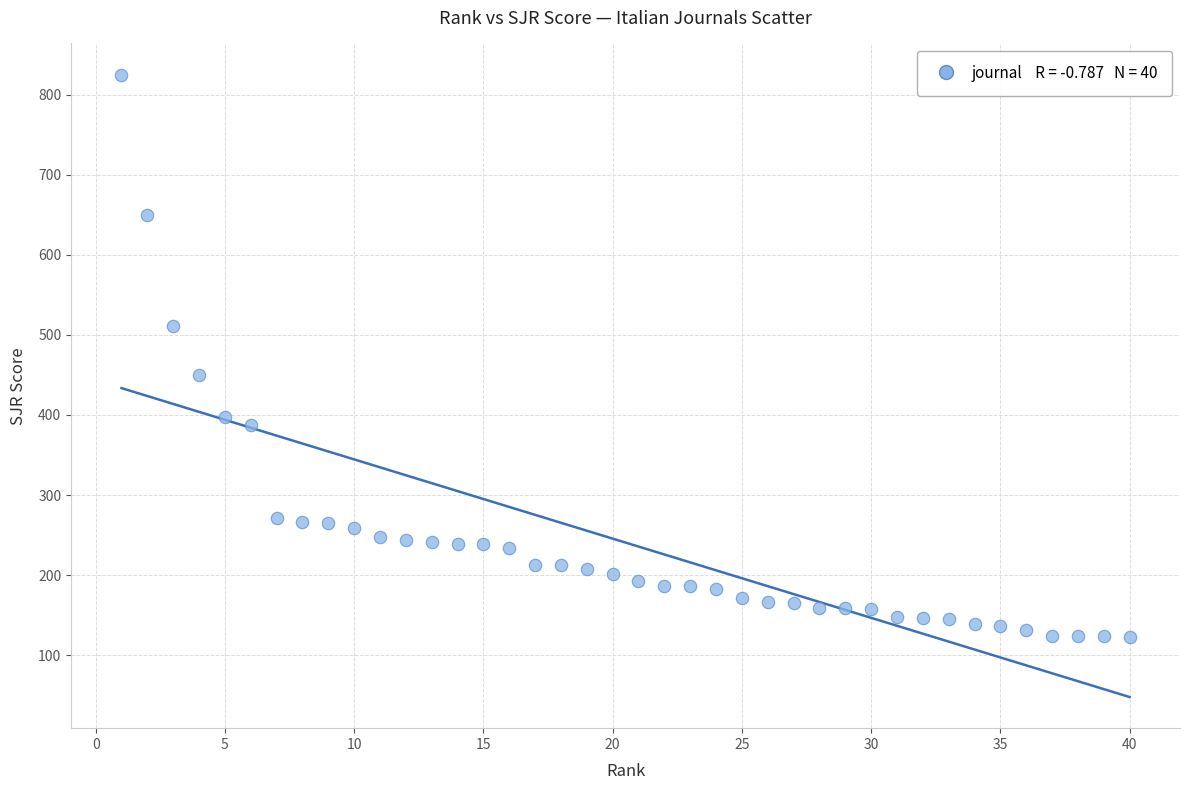

What Y value in the scatter plot is closest to 474?

450